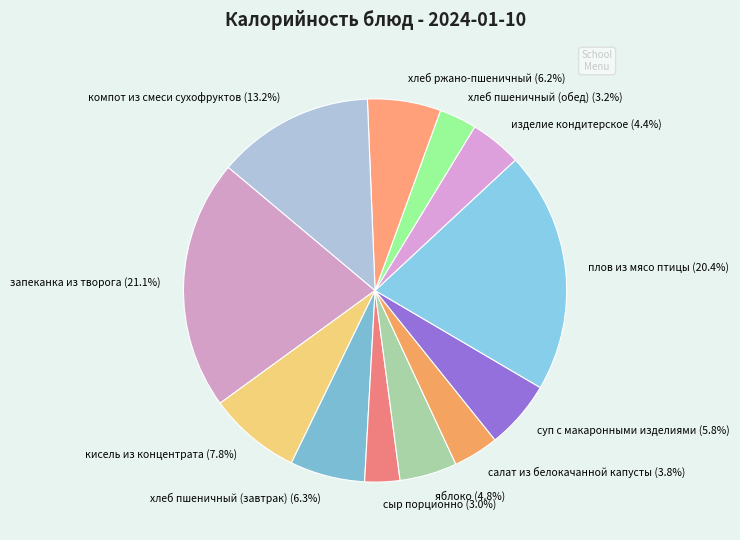

Count the number of slices in the pie.

12